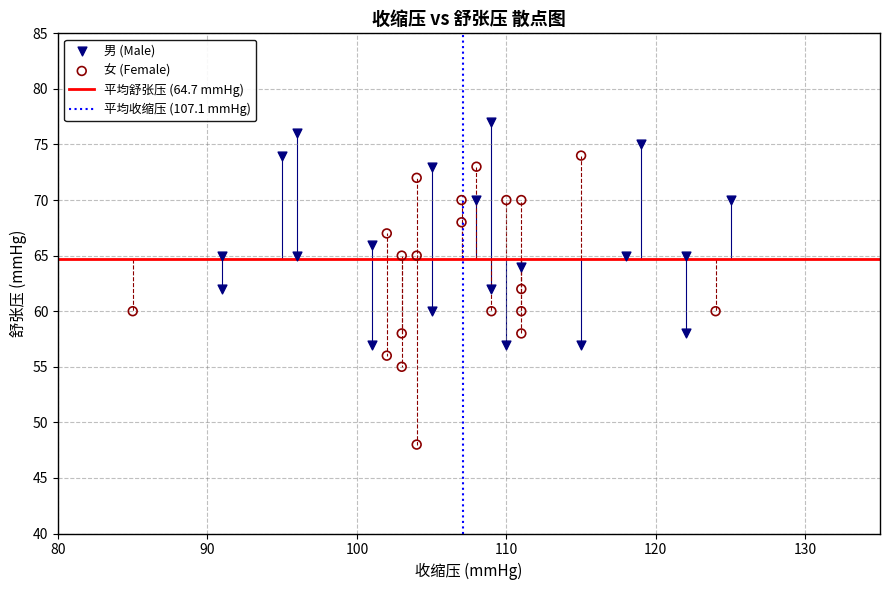

Which series reaches the maximum Y coordinate?

男 (Male)